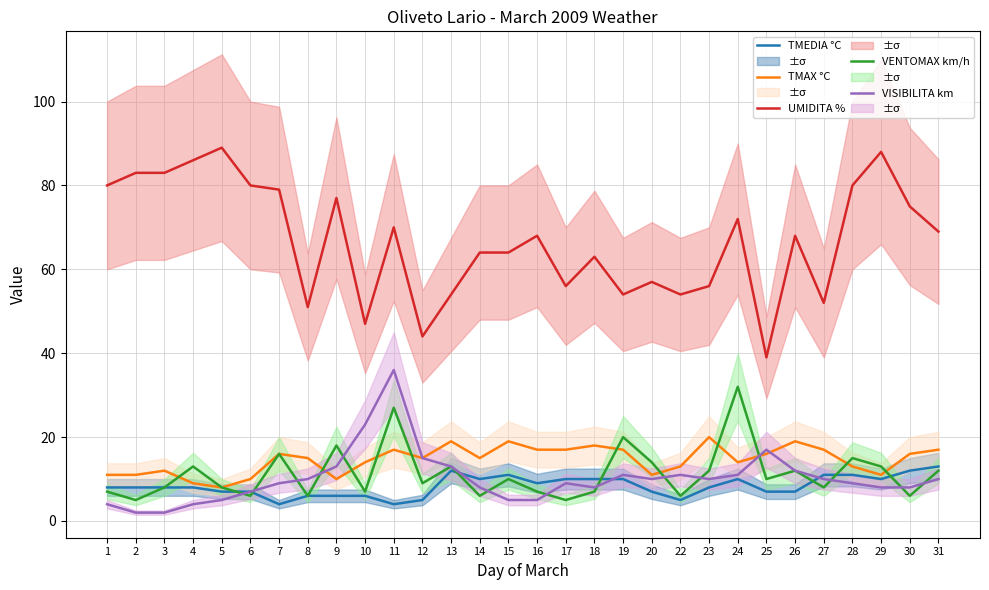

True or false: UMIDITA % has a value of 11 at 19.

False